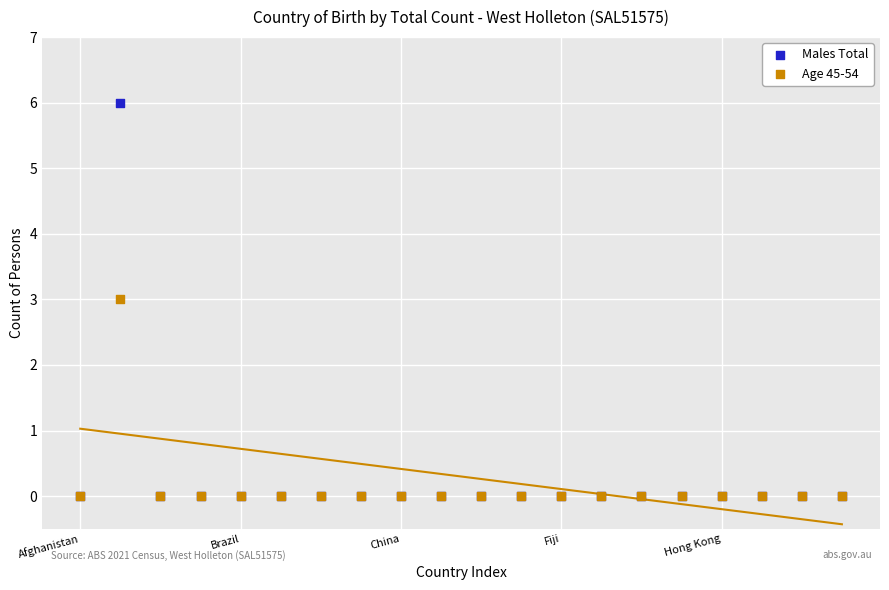

Which series has the widest spread of Y values?

Males Total